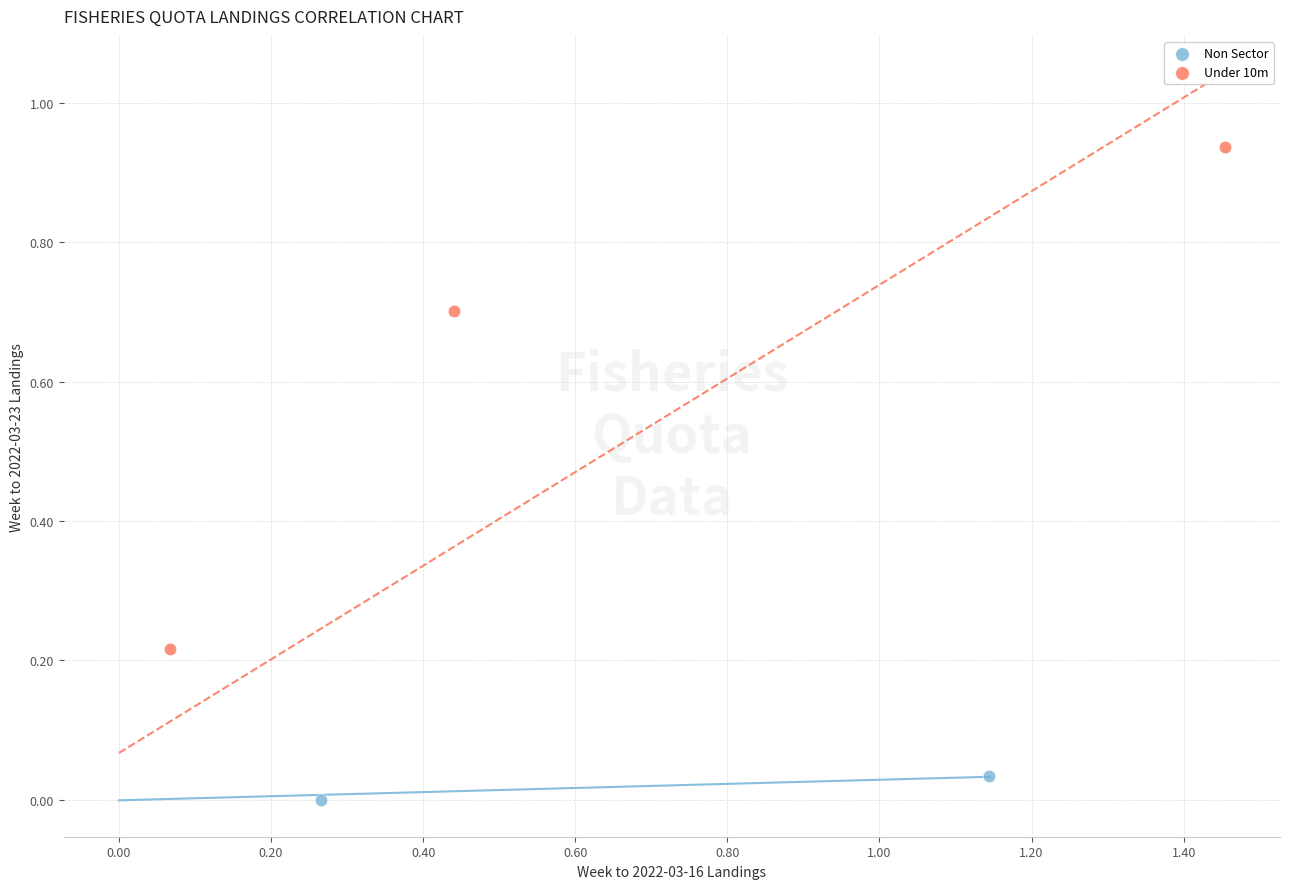

Which series has the largest Y range (max minus min)?

Under 10m